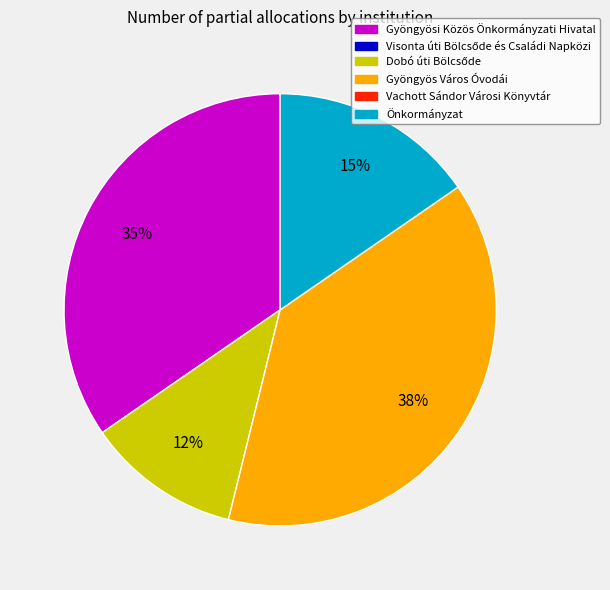

Does any single category account for the majority?

No